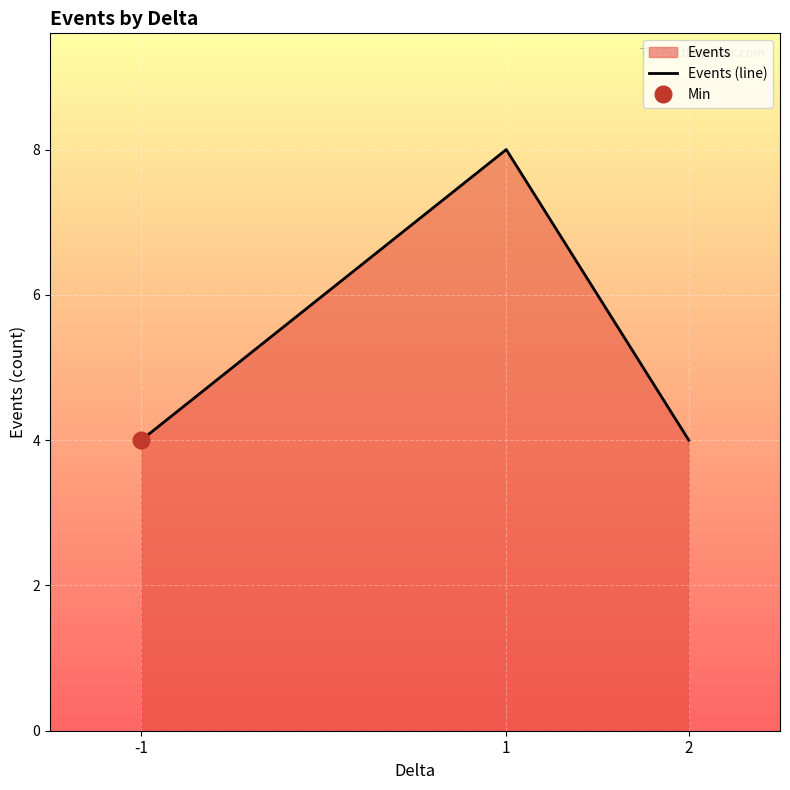

What is the average value?

5